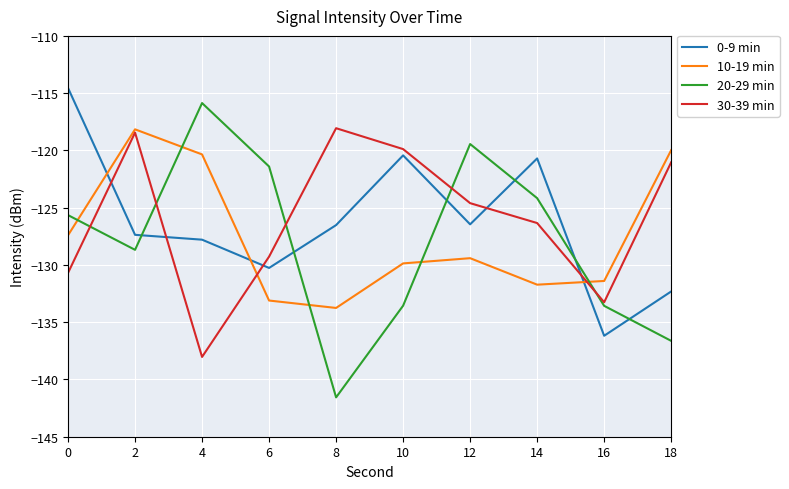

Reading left to right, transcribe all the data shown in this chart.

0-9 min: 0=-114.5	2=-127.4	4=-127.8	6=-130.3	8=-126.5	10=-120.4	12=-126.5	14=-120.7	16=-136.2	18=-132.3
10-19 min: 0=-127.4	2=-118.2	4=-120.3	6=-133.1	8=-133.8	10=-129.9	12=-129.4	14=-131.7	16=-131.4	18=-120.0
20-29 min: 0=-125.6	2=-128.7	4=-115.9	6=-121.4	8=-141.6	10=-133.6	12=-119.4	14=-124.2	16=-133.6	18=-136.6
30-39 min: 0=-130.7	2=-118.4	4=-138.0	6=-129.3	8=-118.1	10=-119.9	12=-124.6	14=-126.3	16=-133.3	18=-121.0